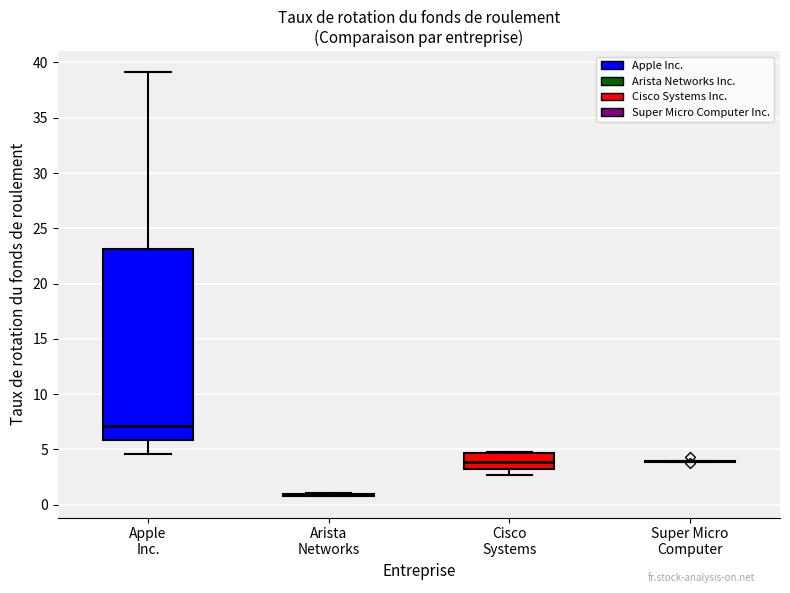

Comparing the boxes themselves (not the whiskers), which one is the tallest?

Apple Inc.